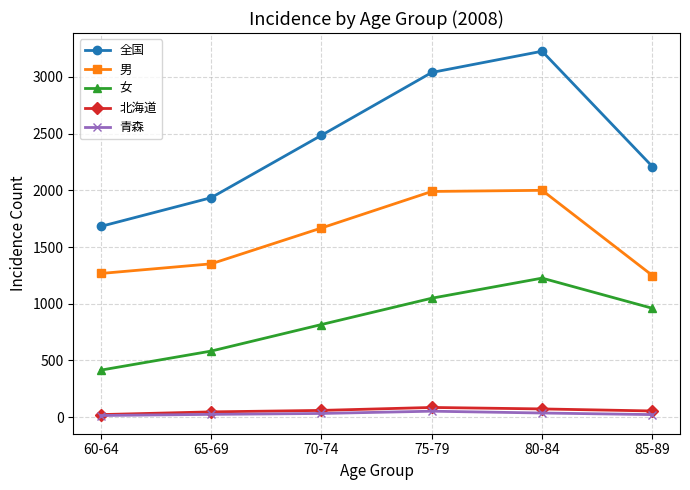

True or false: 全国 and 北海道 cross at least once.

False